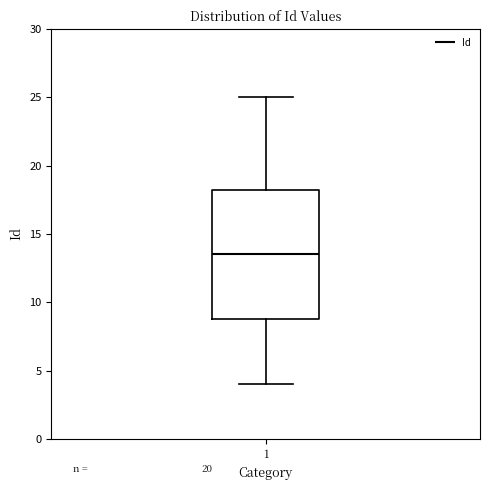

Where is the upper edge of the box at x = 1 on the y-axis? The values are not printed on the chart, so give them approximately, as read against the axis.

18.5